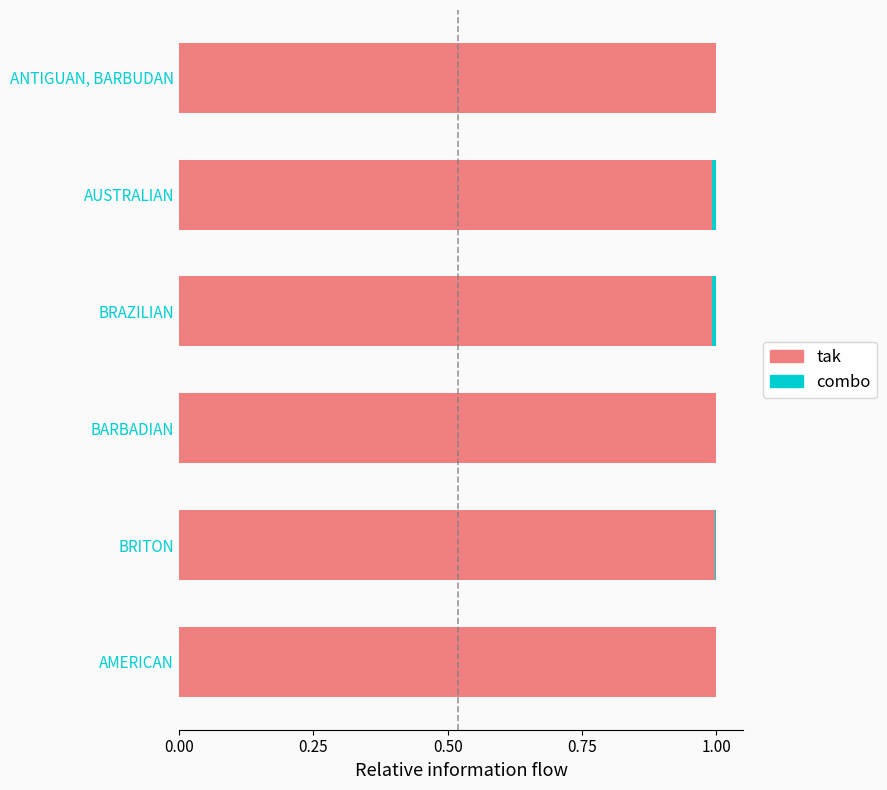

True or false: tak has a value of 1.3 at BARBADIAN.

False